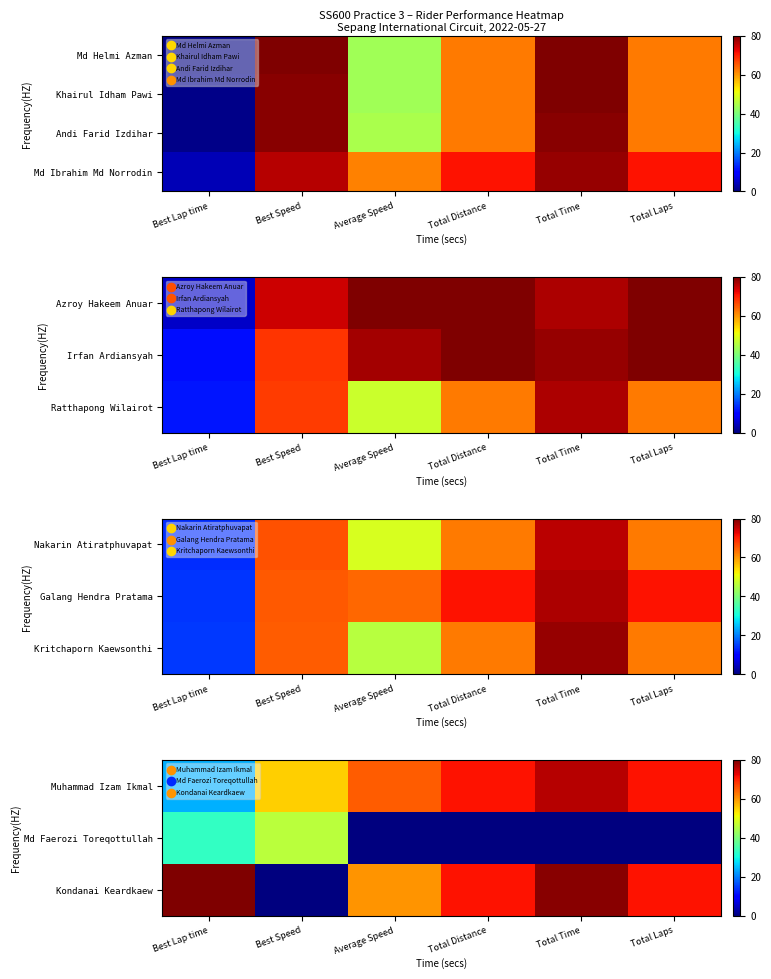

At how many categories does at least one series exceed 51?

6